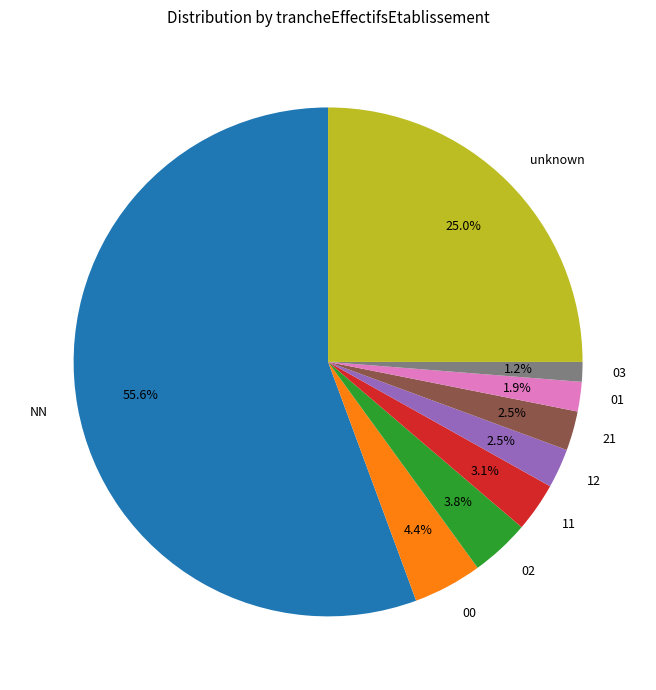

Between 03 and 21, which is larger?

21